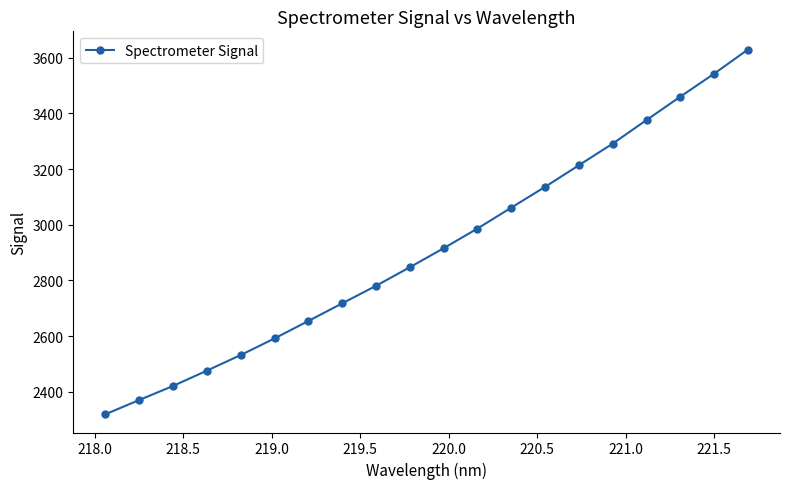

Reading right to left, transcribe all the data shown in this chart.

3629.7	3542.8	3460.4	3376.4	3291.7	3214.0	3136.4	3061.6	2986.5	2915.8	2847.5	2780.7	2717.7	2654.4	2591.7	2532.0	2475.9	2420.9	2370.3	2319.1